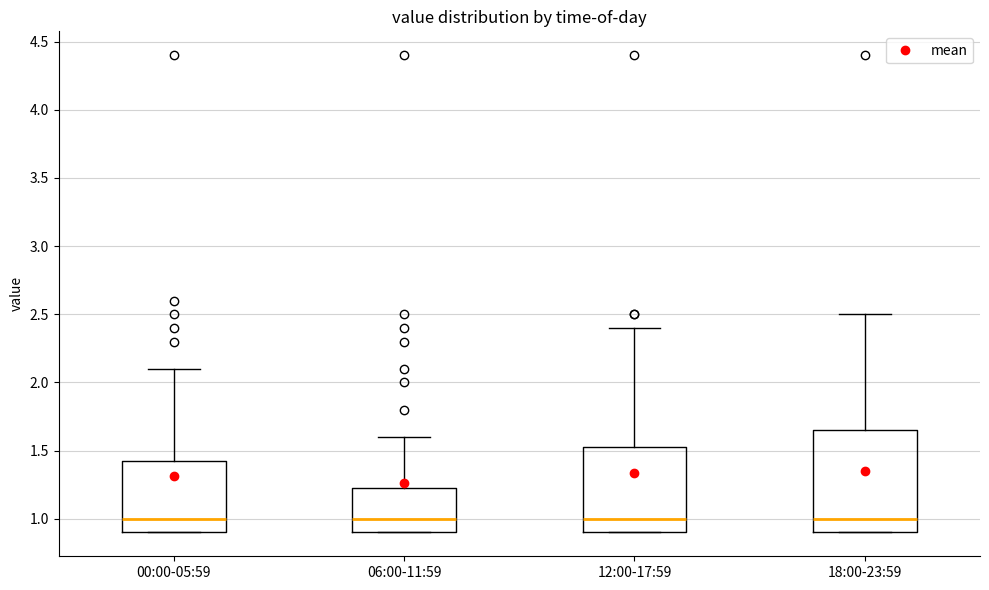

Comparing the boxes themselves (not the whiskers), which one is the tallest?

18:00-23:59